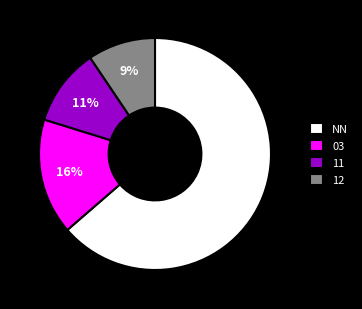

To the nearest percent, what is the difference between the NN and 11 slice percentages?

53%